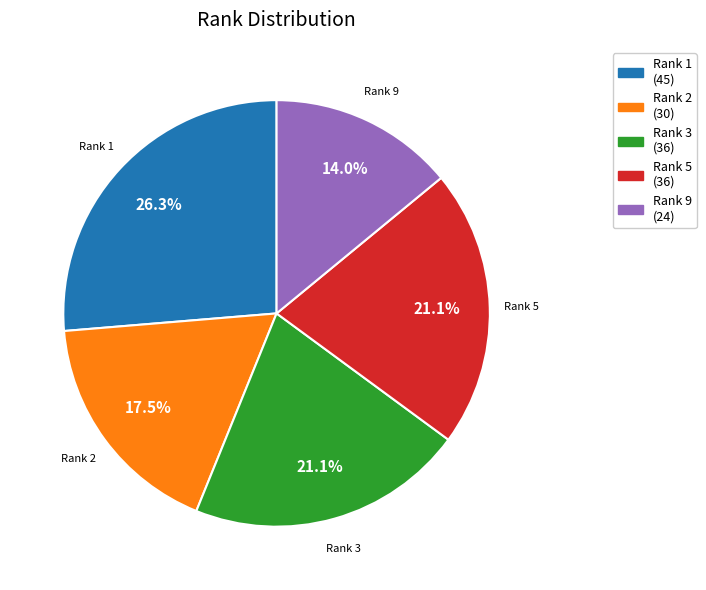

Combined, what portion of the pie is Rank 2 (30) and Rank 3 (36)?

38.6%